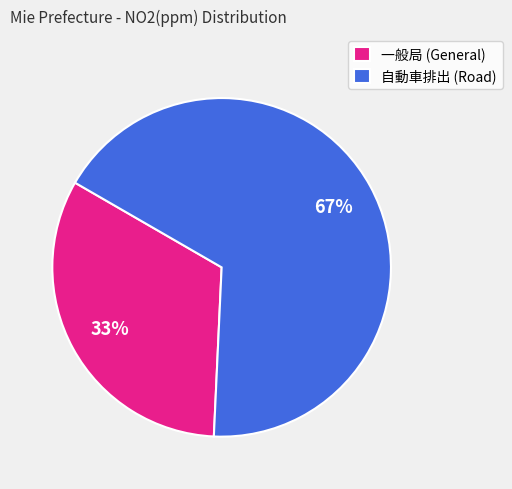

To the nearest percent, what portion does 自動車排出 (Road) represent?

67%